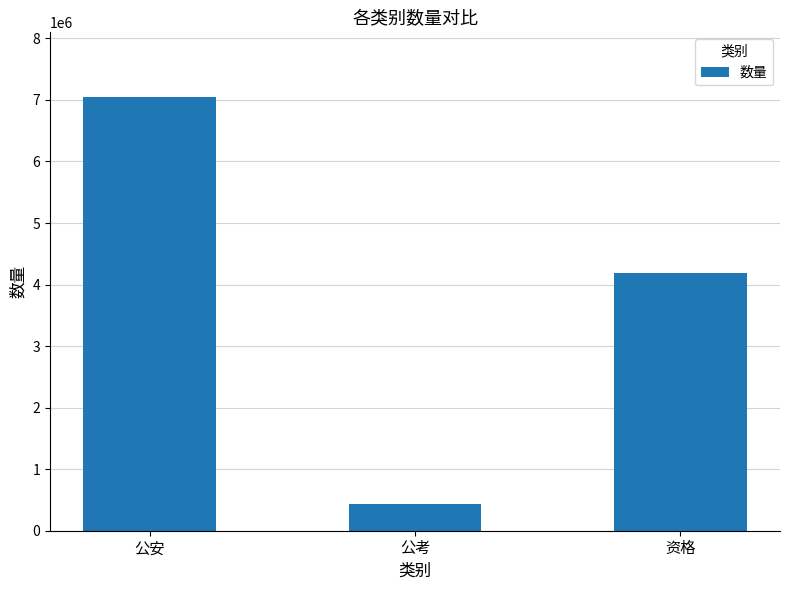

Does the chart contain stacked bars?

No